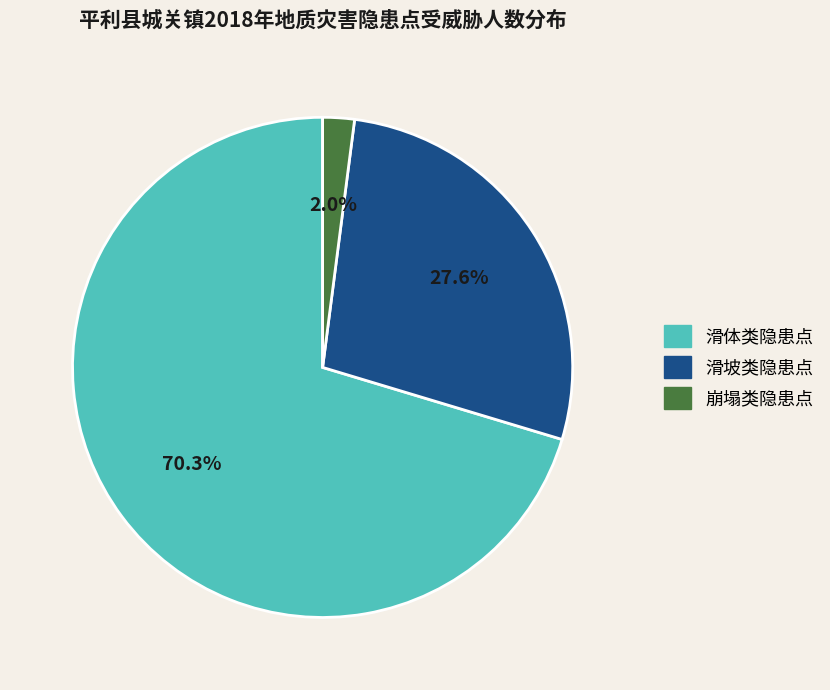

Rank the categories by value from highest to lowest.

滑体类隐患点, 滑坡类隐患点, 崩塌类隐患点